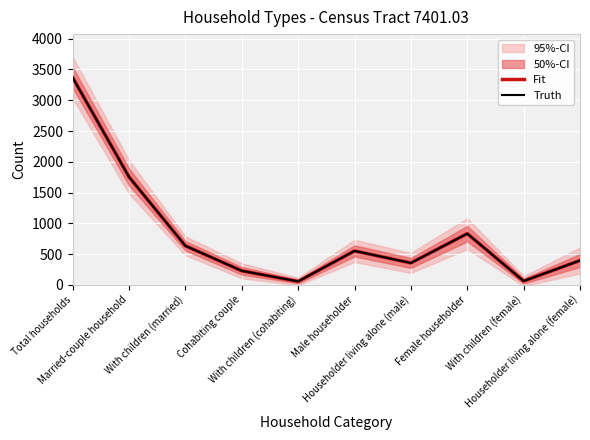

How many interior local valleys does the Truth series have?

3